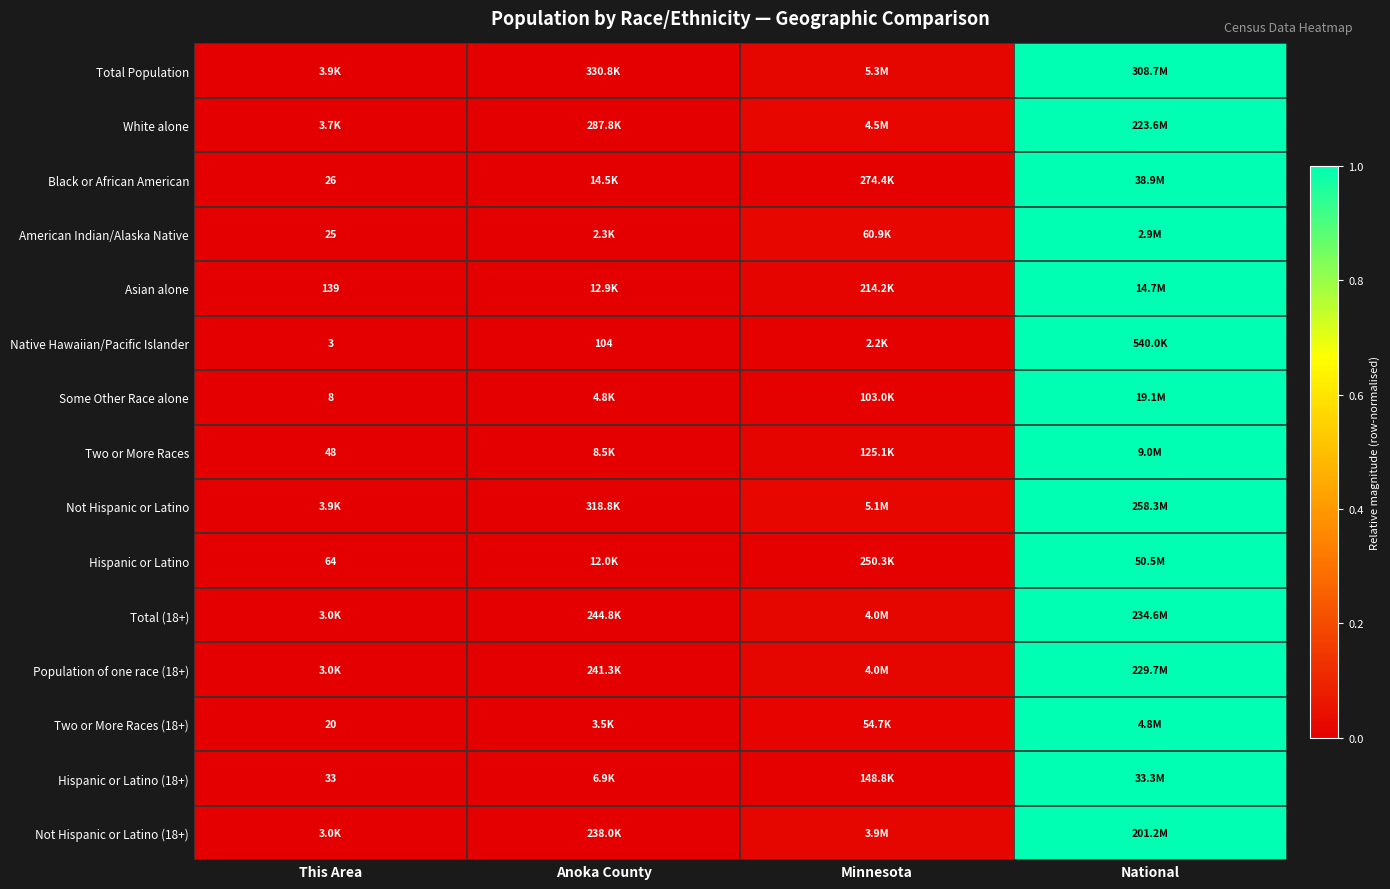

The value of Two or More Races at Anoka County is 0.0. True or false?

False